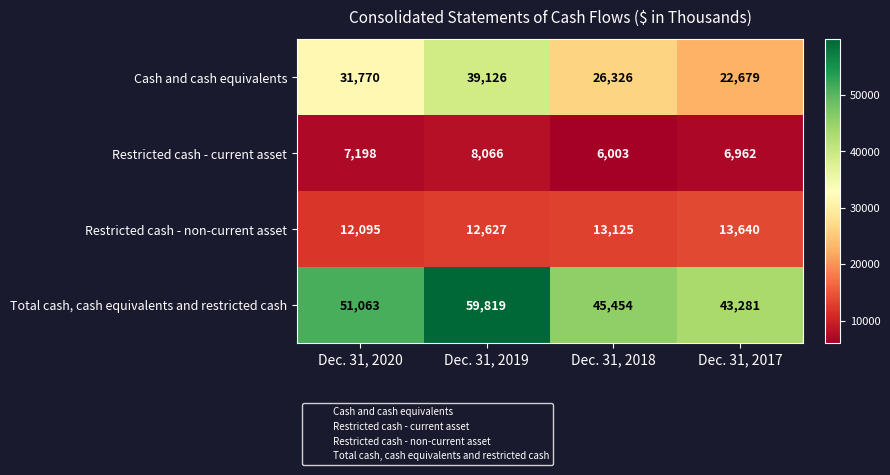

Reading right to left, extract all data points from this chart.

Cash and cash equivalents: Dec. 31, 2017=22679	Dec. 31, 2018=26326	Dec. 31, 2019=39126	Dec. 31, 2020=31770
Restricted cash - current asset: Dec. 31, 2017=6962	Dec. 31, 2018=6003	Dec. 31, 2019=8066	Dec. 31, 2020=7198
Restricted cash - non-current asset: Dec. 31, 2017=13640	Dec. 31, 2018=13125	Dec. 31, 2019=12627	Dec. 31, 2020=12095
Total cash, cash equivalents and restricted cash: Dec. 31, 2017=43281	Dec. 31, 2018=45454	Dec. 31, 2019=59819	Dec. 31, 2020=51063